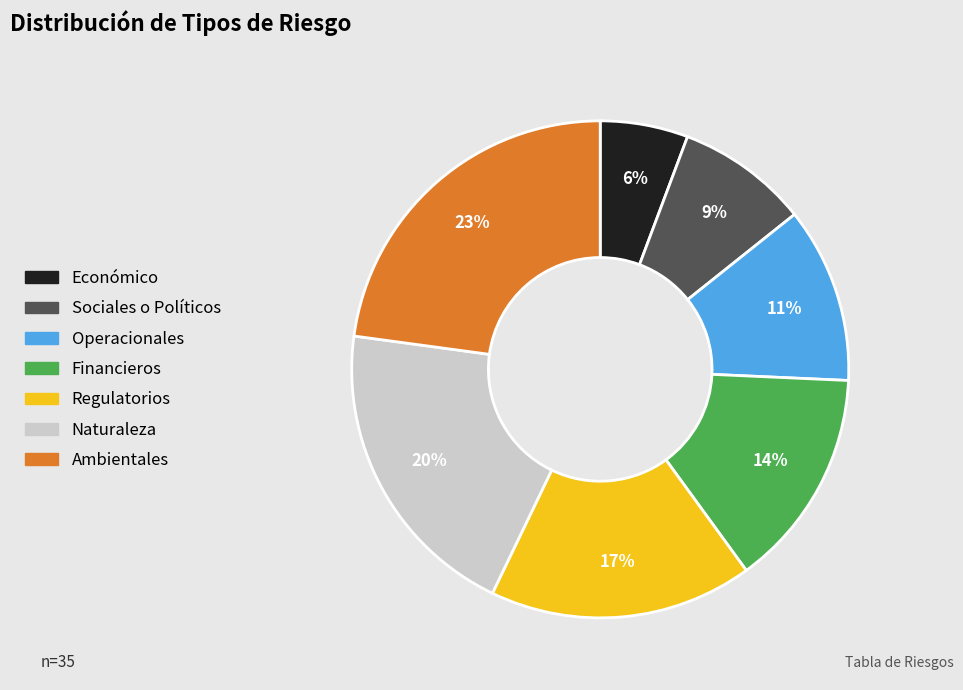

Do Naturaleza and Operacionales together represent more than half of the pie?

No